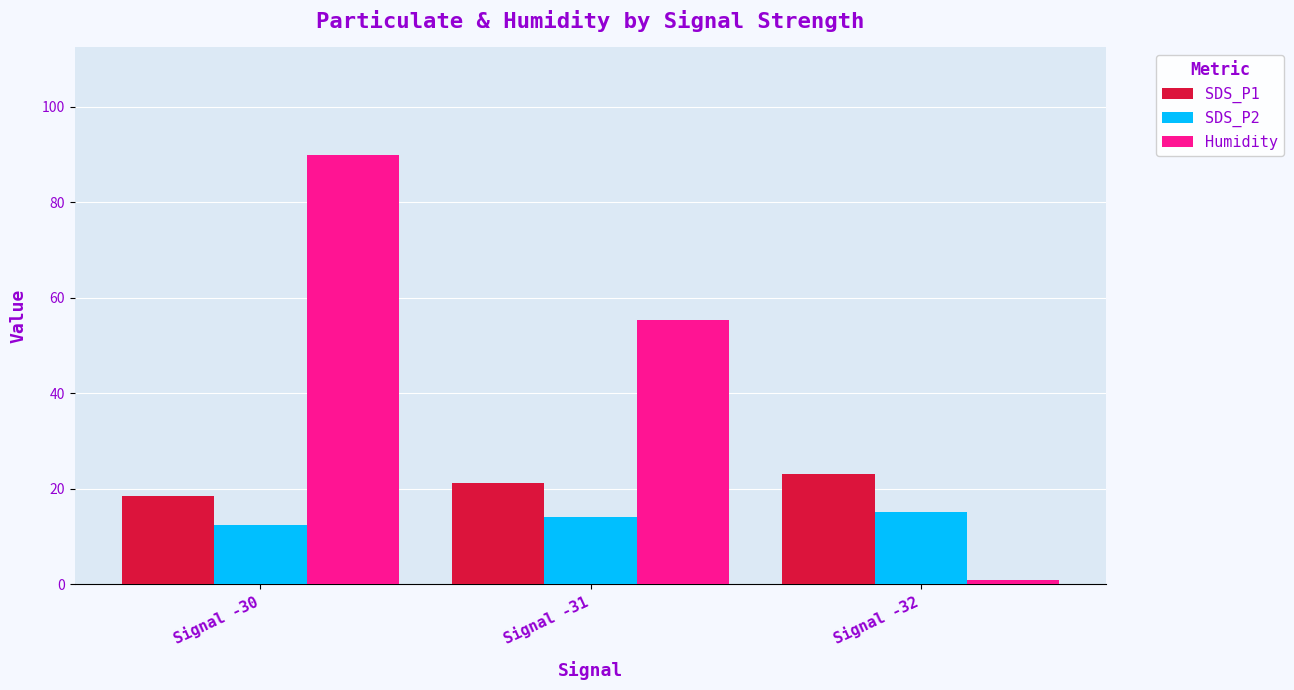

Which series changed the most between Signal -31 and Signal -32?

Humidity